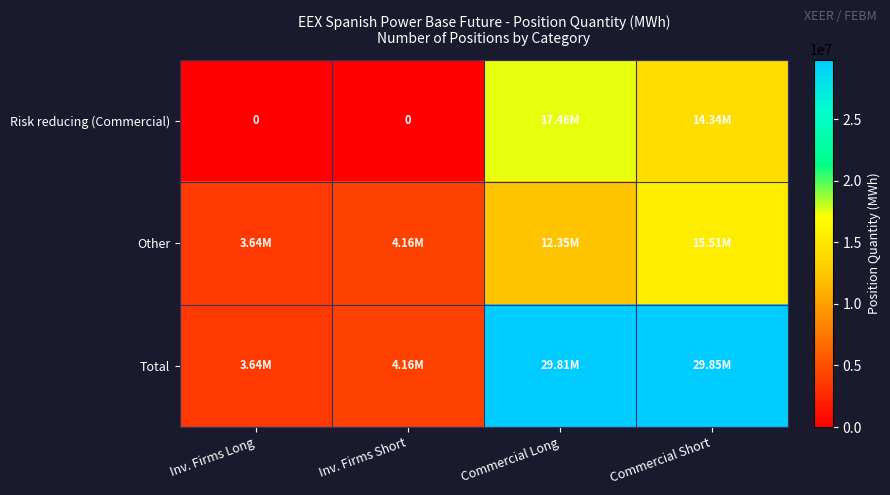

What is the sum of all Total values?

67458689